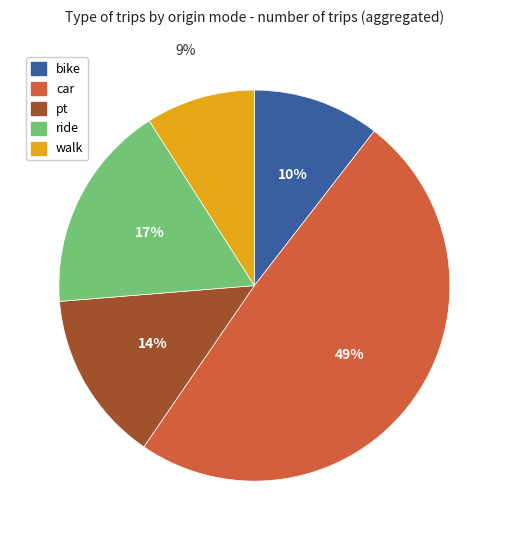

Does any single category account for the majority?

No